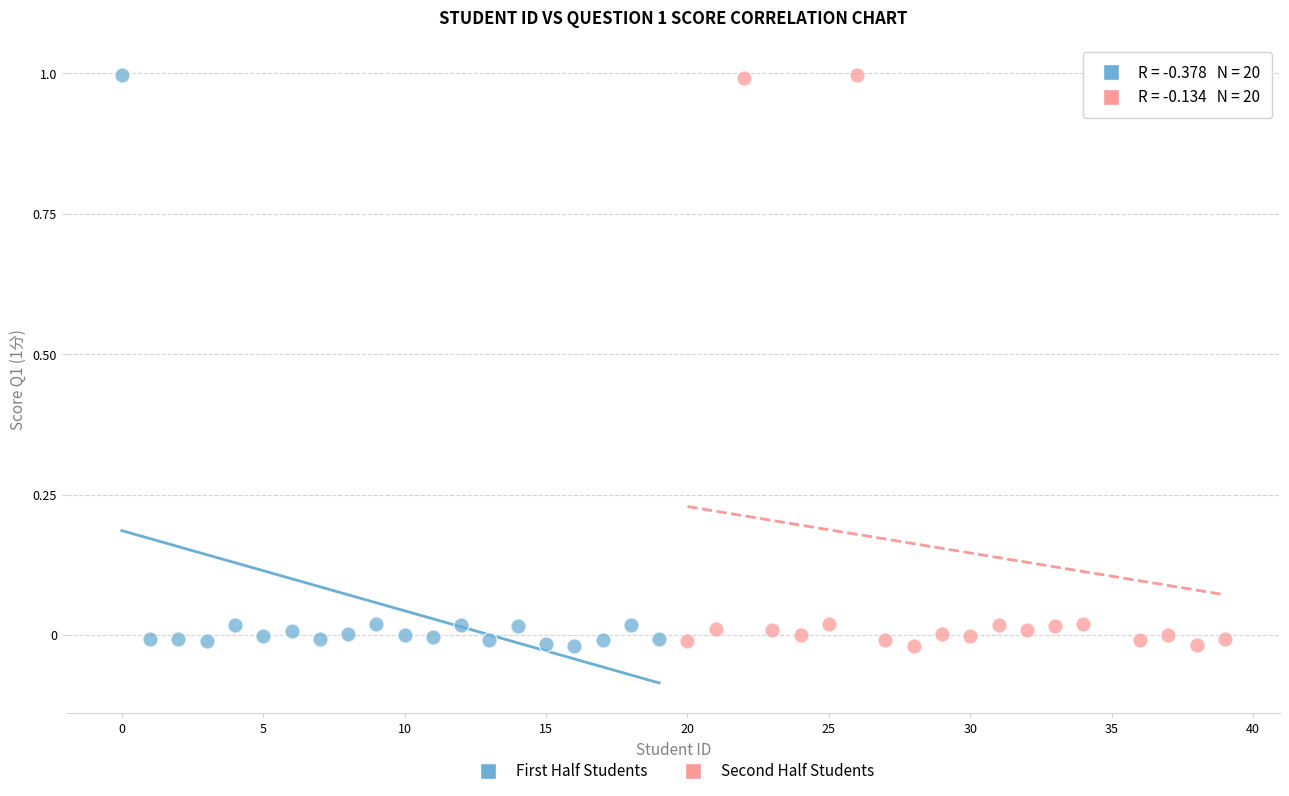

What are all the series names shown in the legend?

First Half Students, Second Half Students